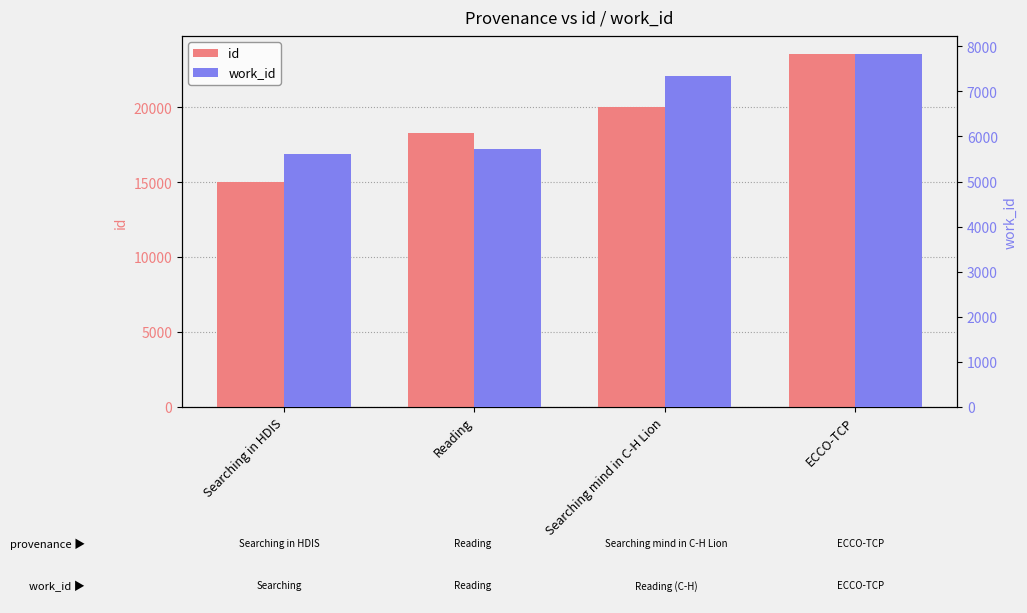

Where is id nearest to the value 19279?

Searching mind in C-H Lion